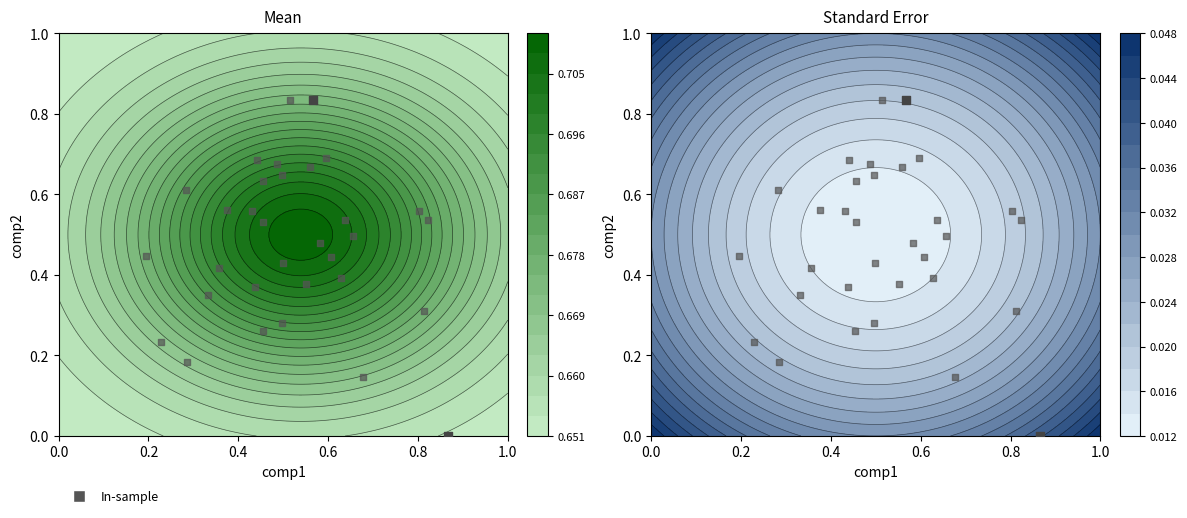

Count the values in the range 0 to 1.

2